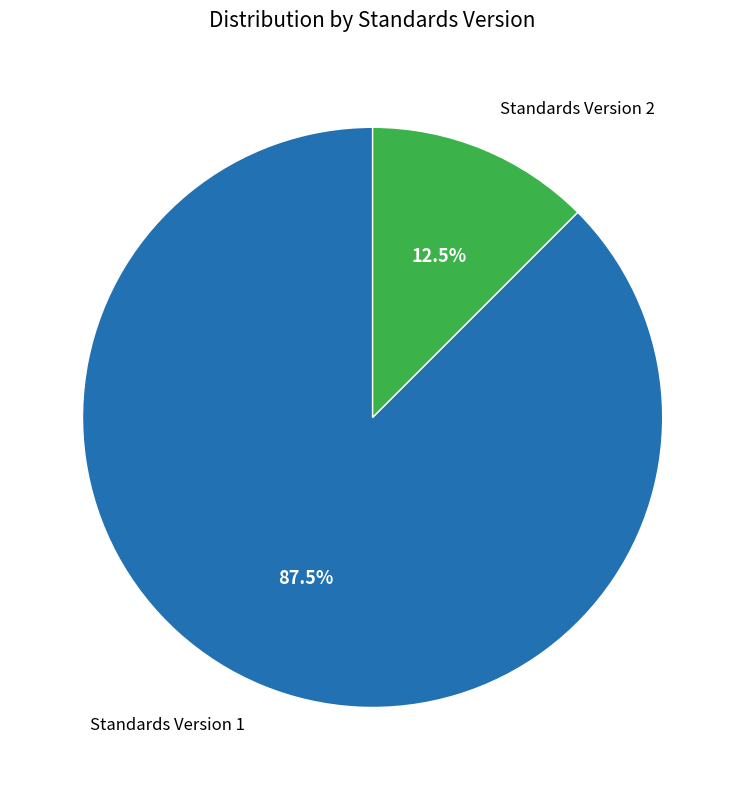

Which category accounts for the majority?

Standards Version 1